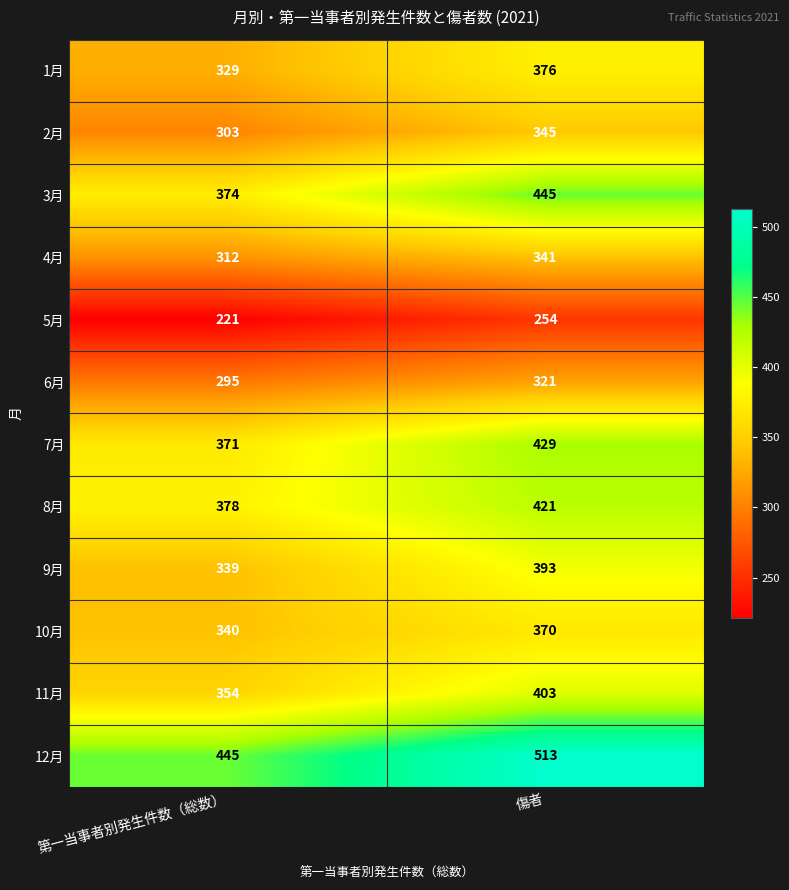

Which series has the largest range (max minus min)?

3月